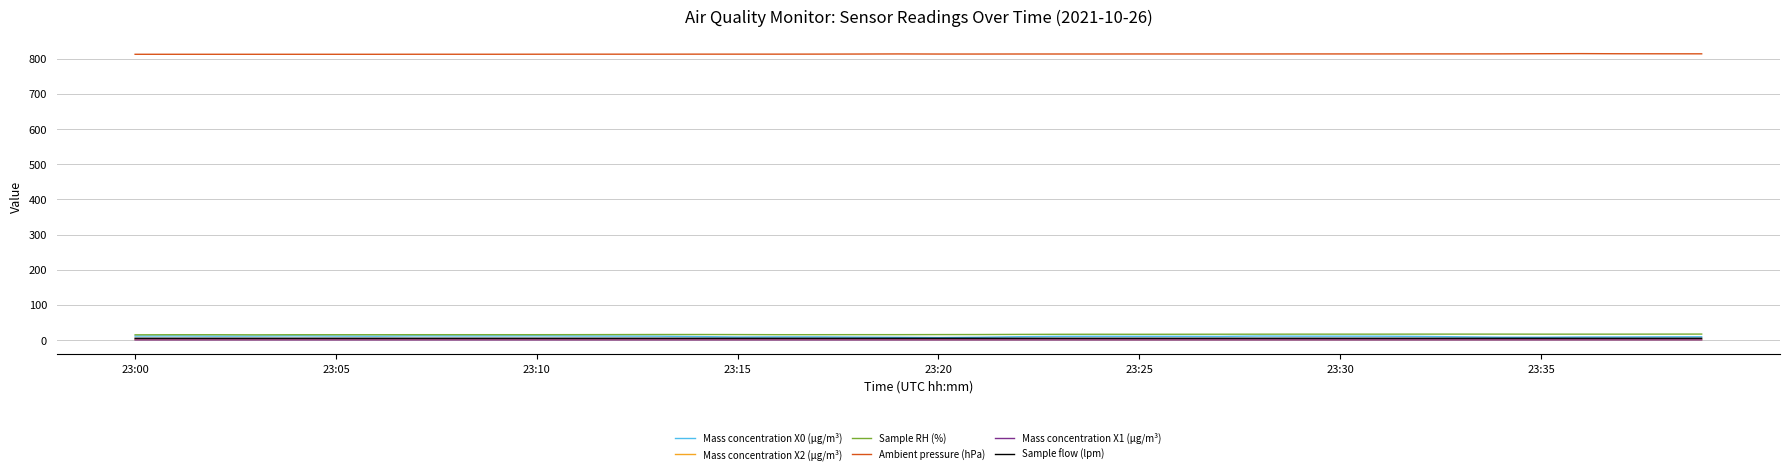

Which series has the largest total across all categories?

Ambient pressure (hPa)